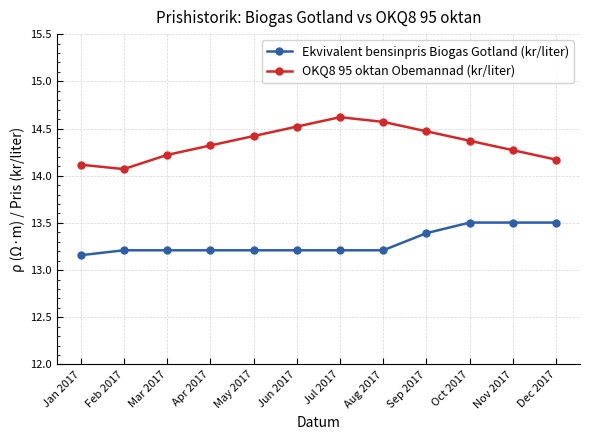

Which series has the largest total across all categories?

OKQ8 95 oktan Obemannad (kr/liter)